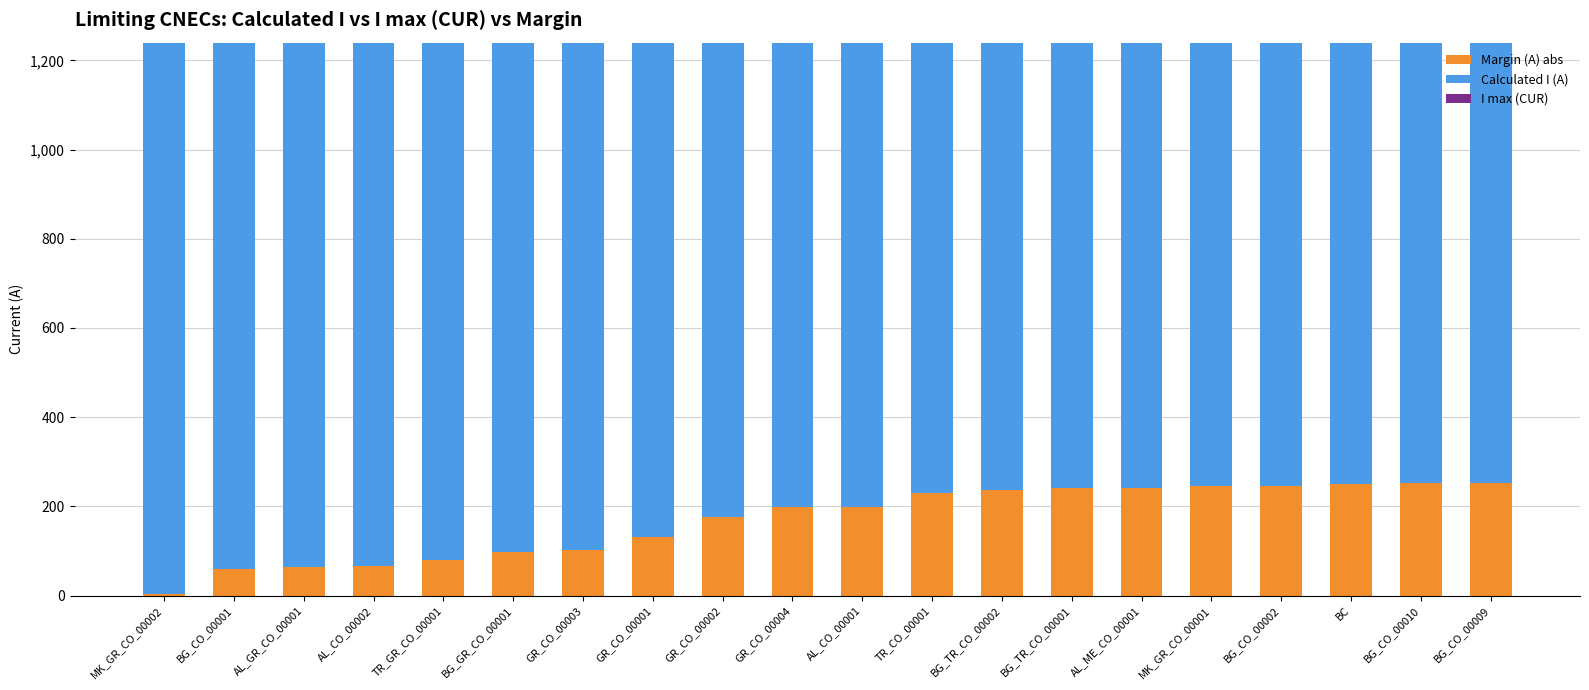

Are the bars grouped side by side (vs. stacked)?

No